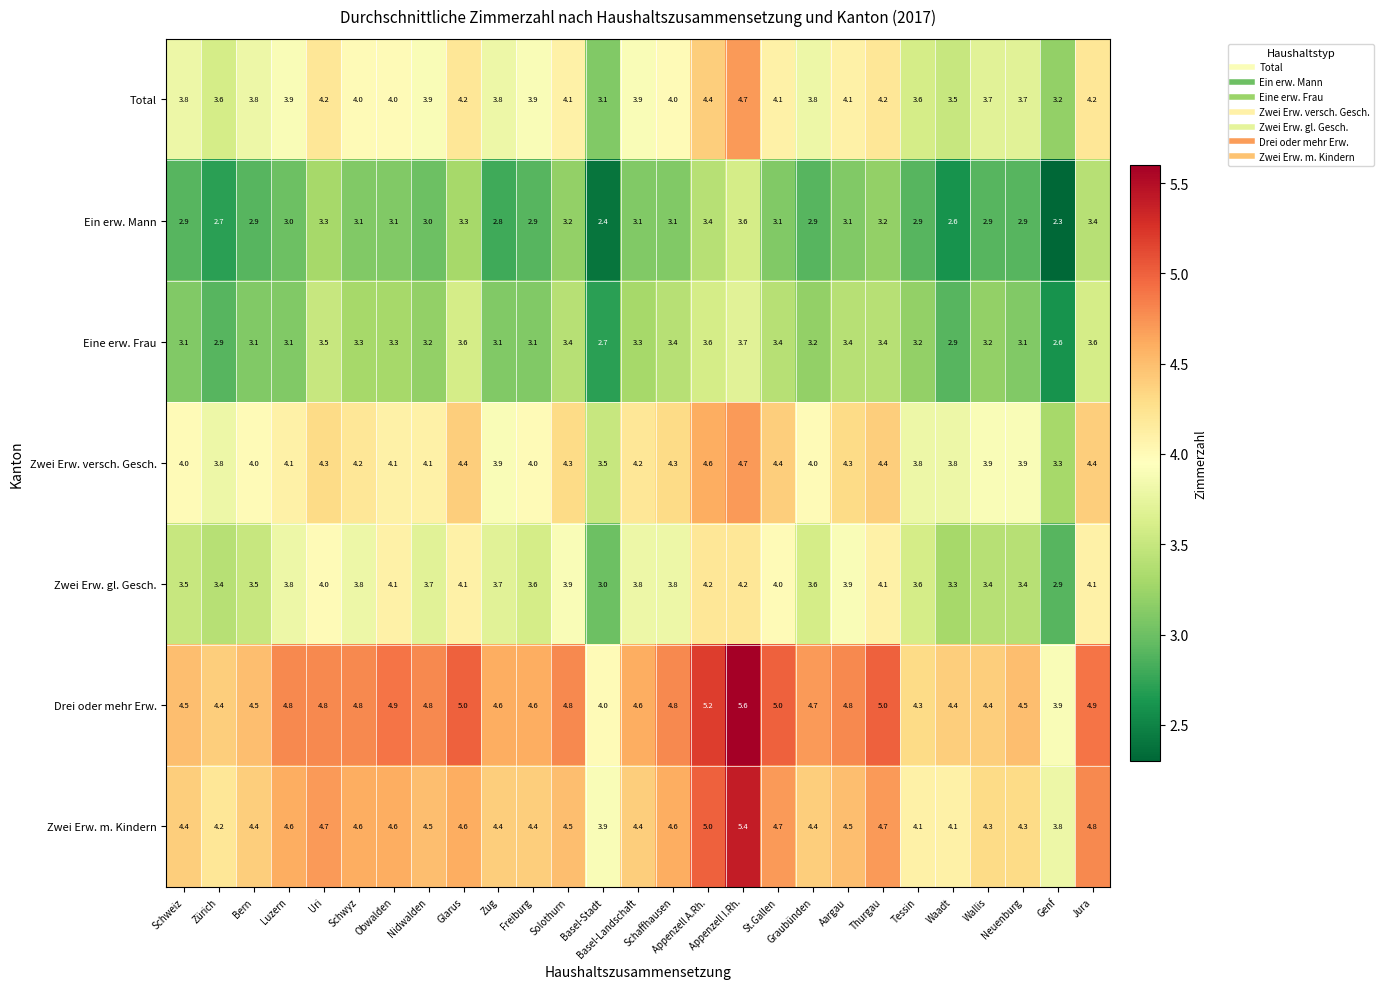

What is the difference between the second highest and minimum values in the Ein erw. Mann series?

1.1